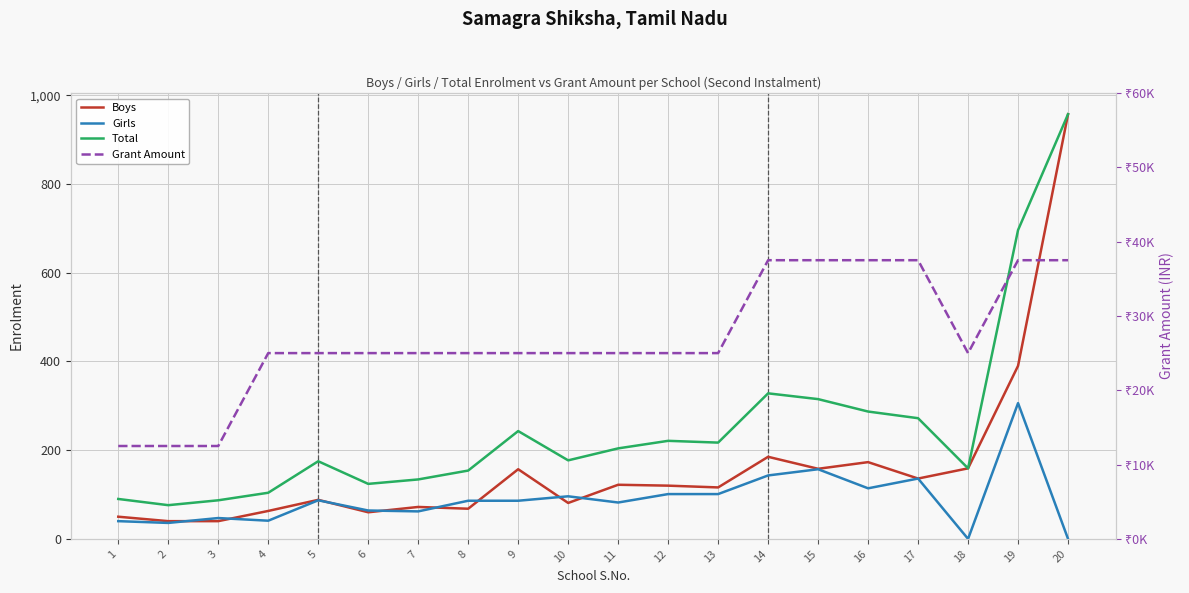

What is the difference between the maximum and minimum values in the Grant Amount series?

25000